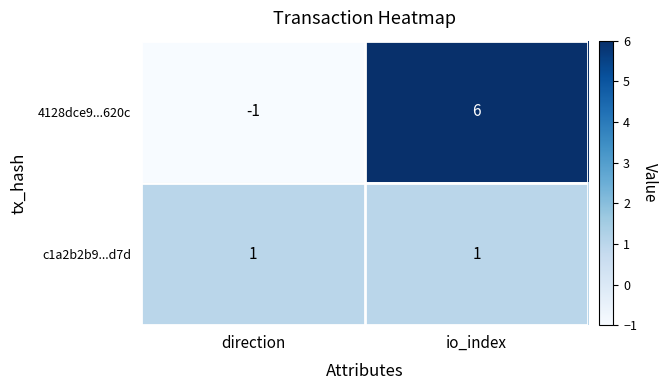

Which series changed the most between direction and io_index?

4128dce9...620c